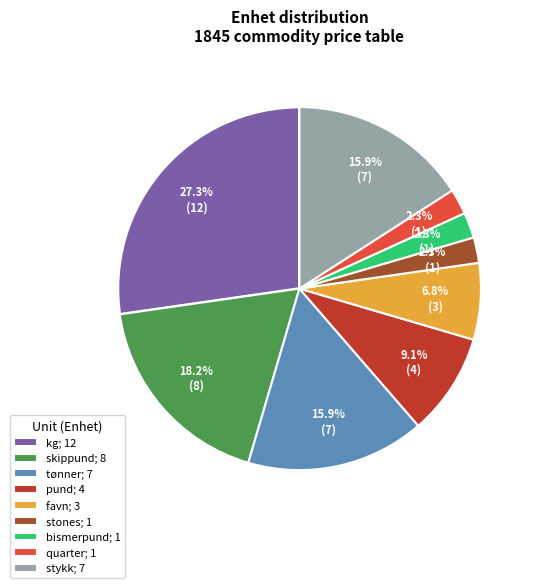

Is it true that stones is 16% of the pie?

False